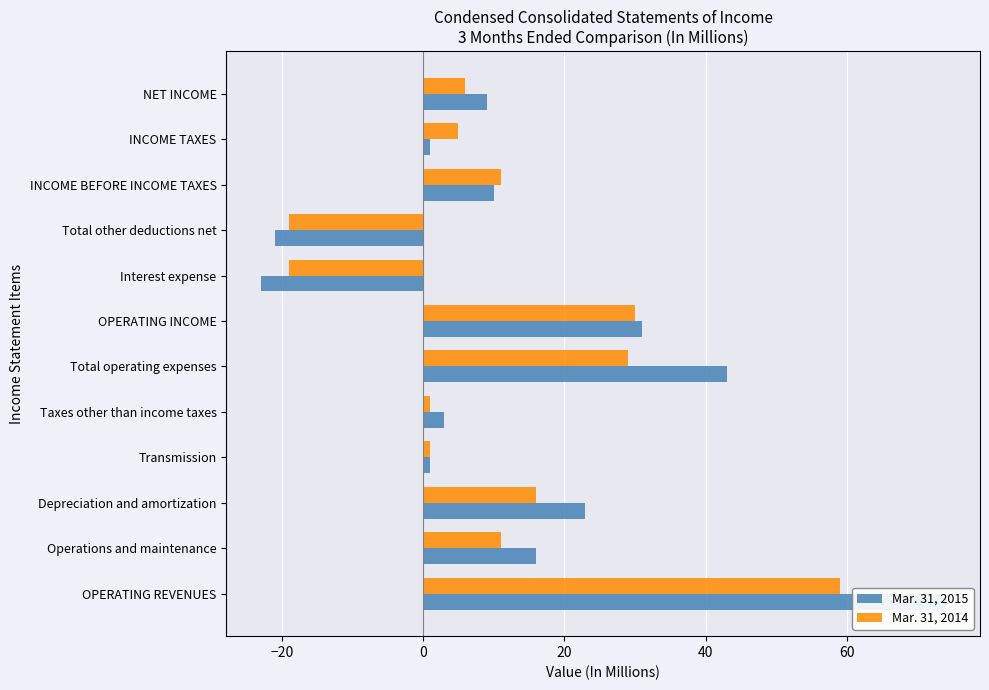

Read the Mar. 31, 2015 value at NET INCOME, to the nearest 5.

10